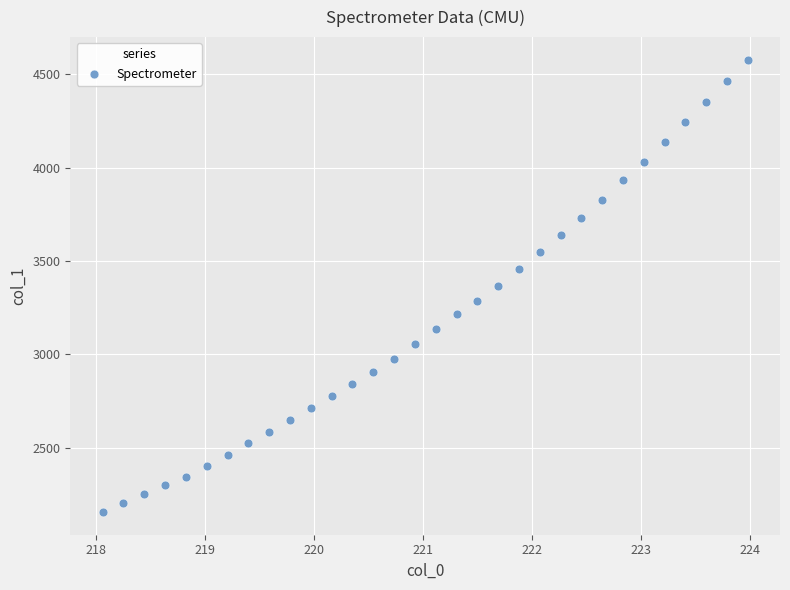

What is the range of Y values (max minus min)?

2421.8